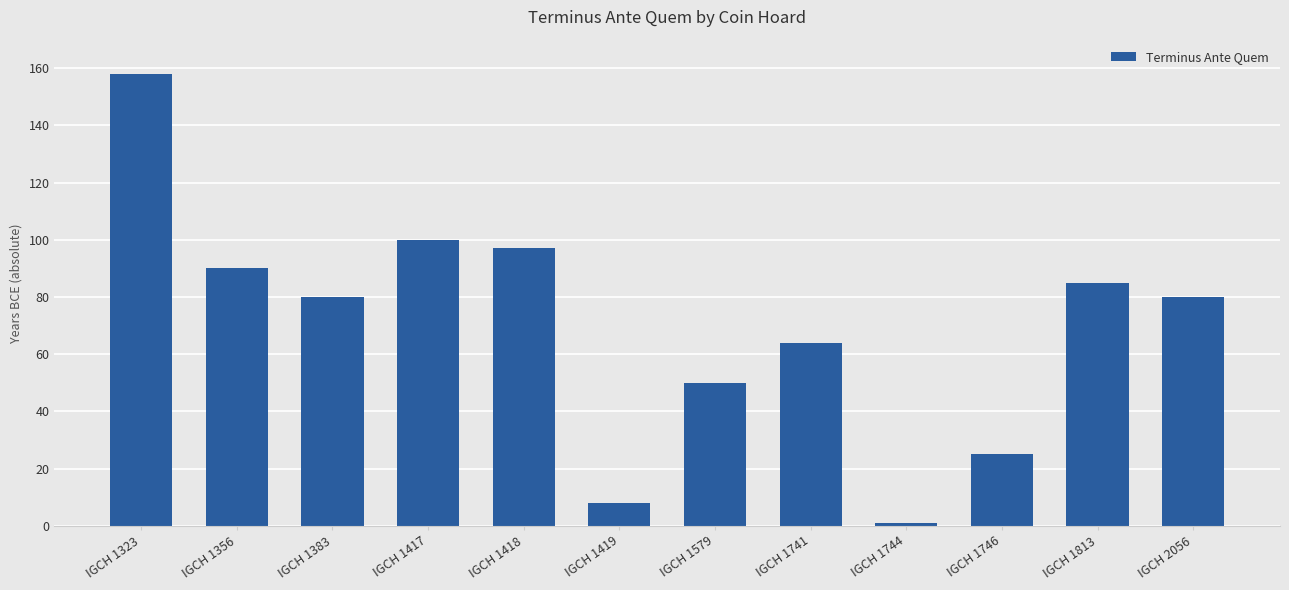

Between IGCH 1323 and IGCH 1579, which is larger?

IGCH 1323